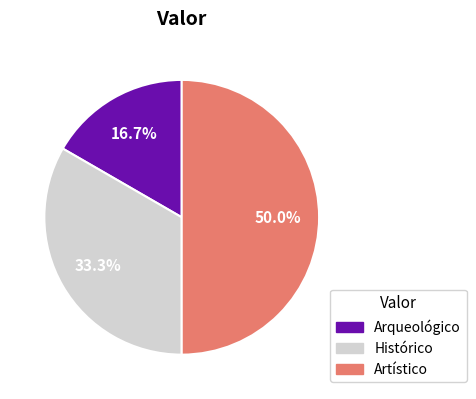

True or false: Arqueológico accounts for 17% of the total.

True